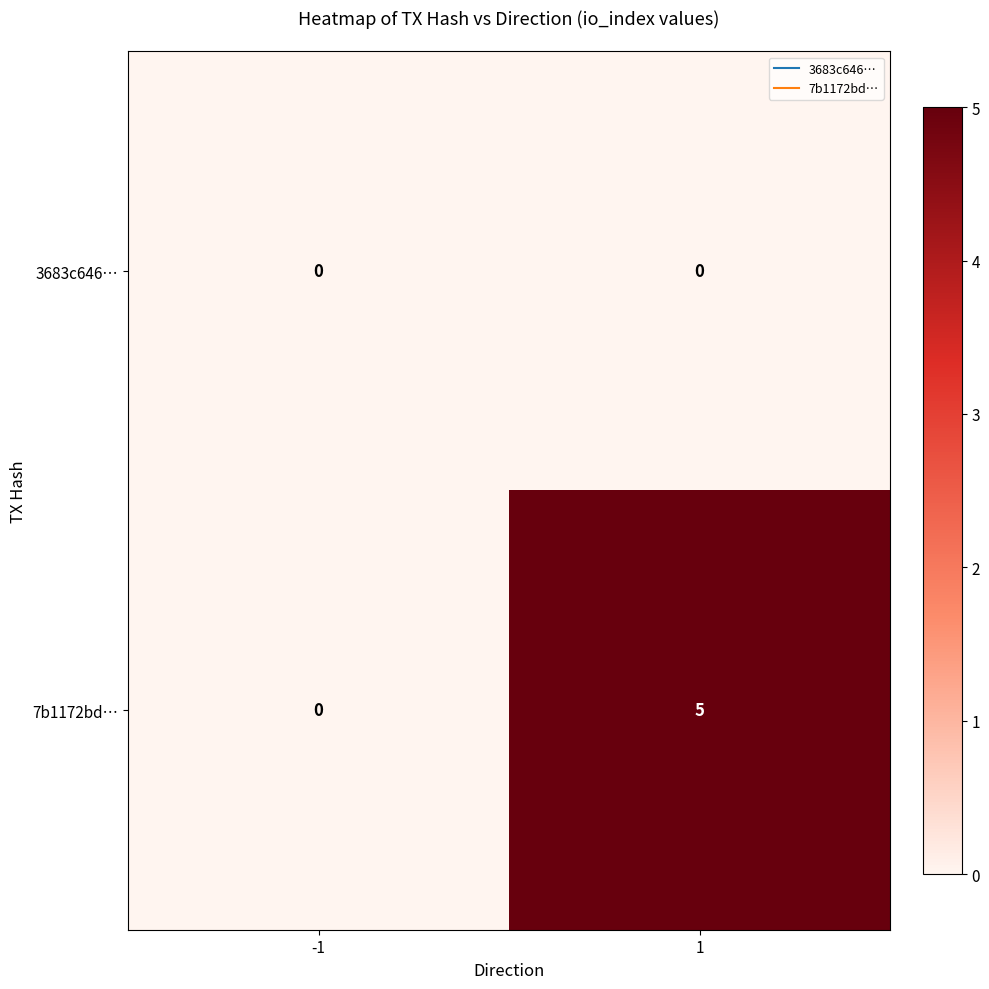

Reading left to right, extract all data points from this chart.

3683c646…: -1=0	1=0
7b1172bd…: -1=0	1=5